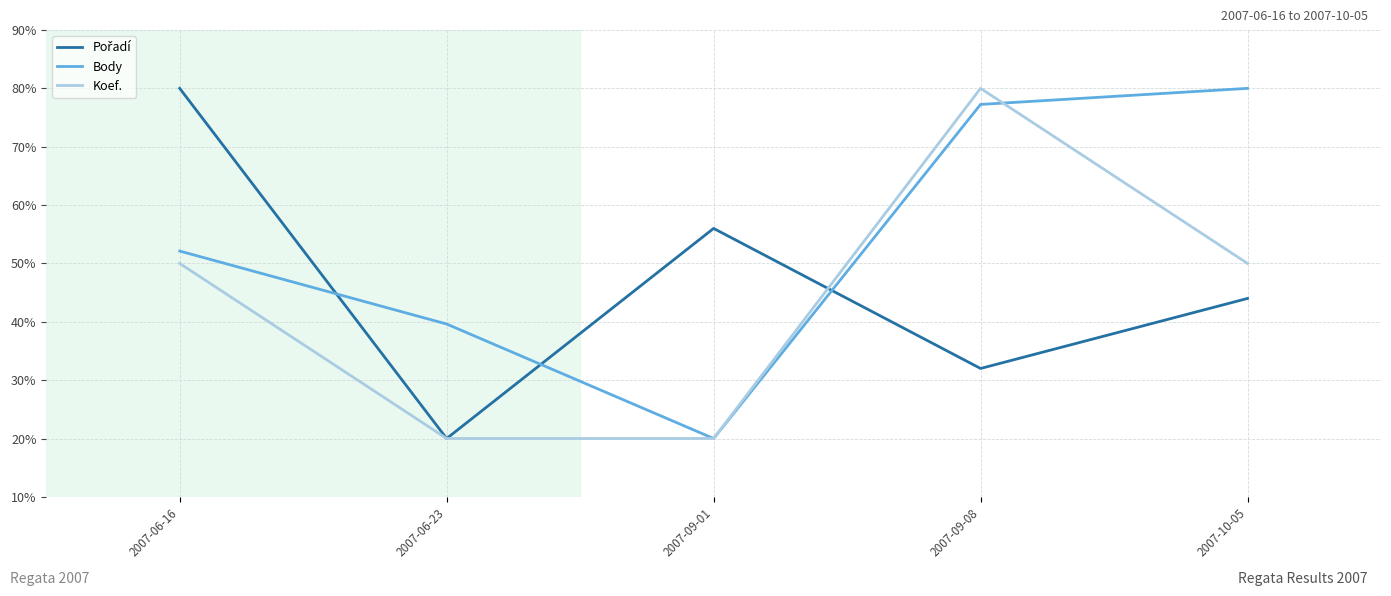

What is the total value across all series at 2007-09-01?

96.0